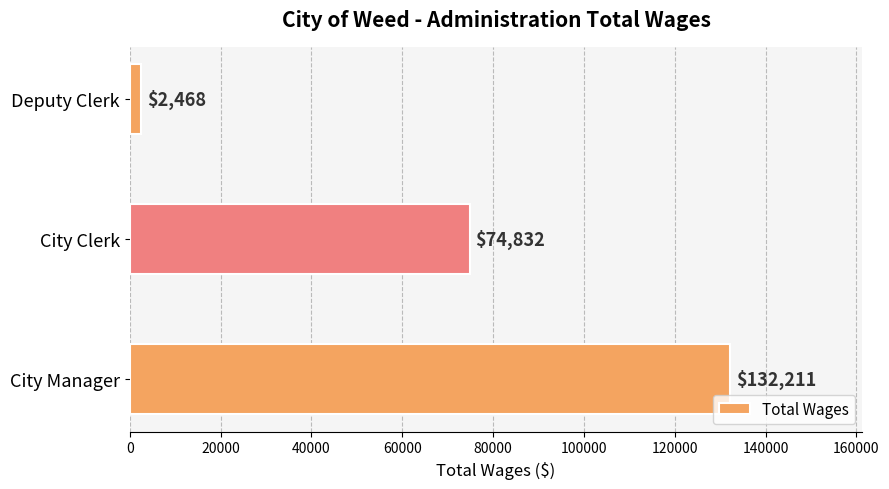

Approximately how many times larger is the value at City Manager compared to Deputy Clerk?

53.6